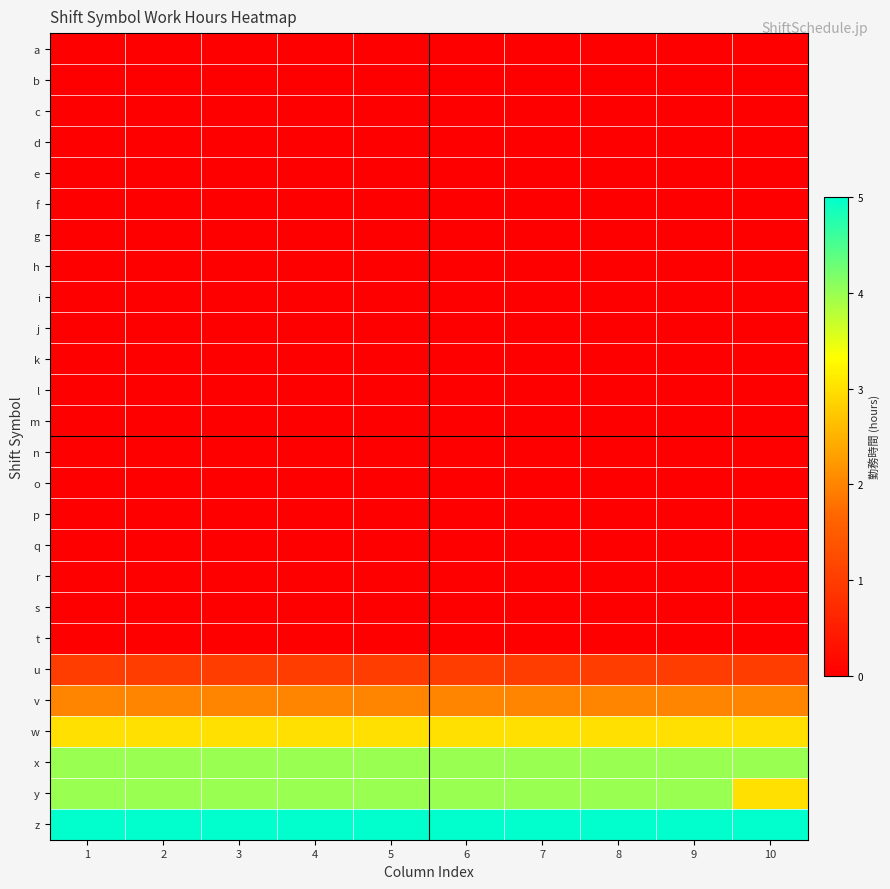

At which category is the sum across all series the highest?

1